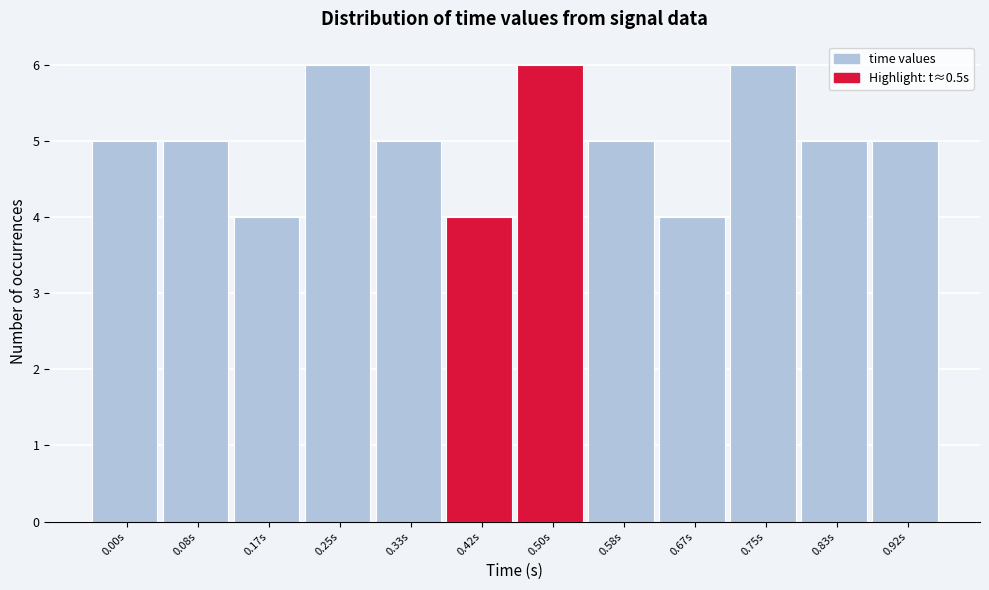

Reading left to right, extract all data points from this chart.

5	5	4	6	5	4	6	5	4	6	5	5